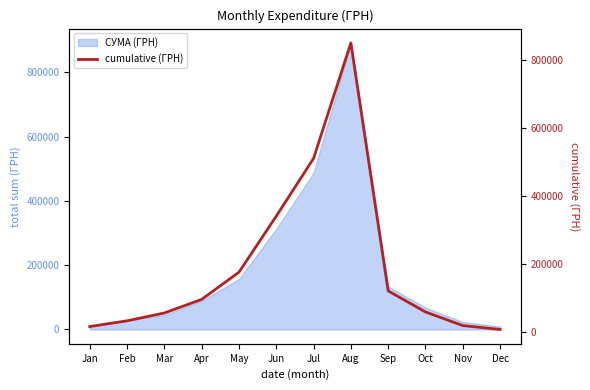

What is the sum of all values?

2274500